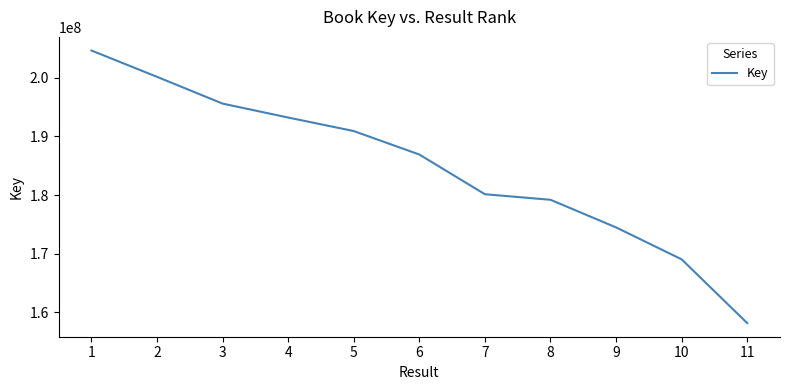

What is the sum of all values?

2032614078